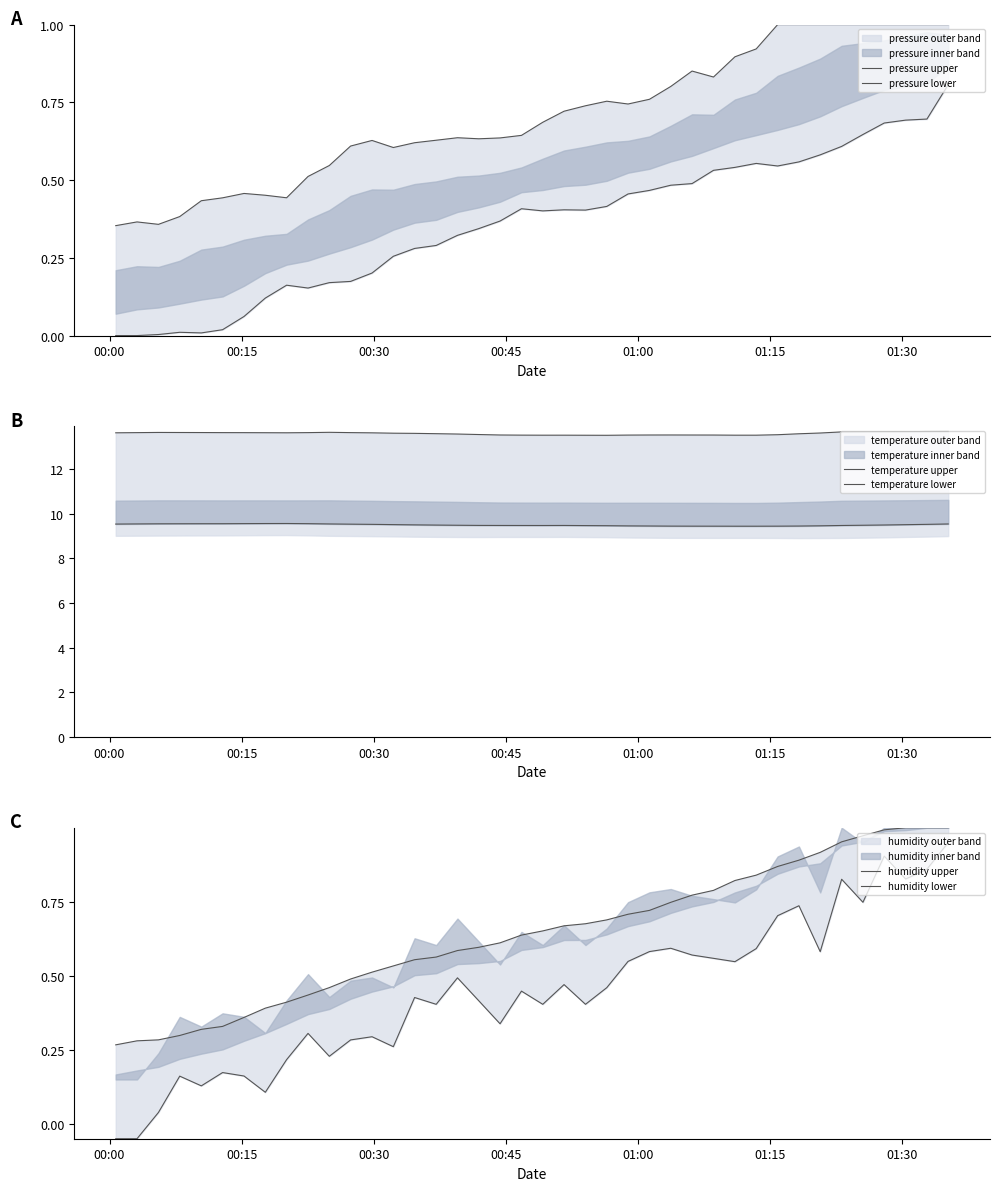

Reading left to right, list all the values displayed in this chart.

pressure upper: 0.4	0.4	0.4	0.4	0.4	0.4	0.5	0.5	0.4	0.5	0.5	0.6	0.6	0.6	0.6	0.6	0.6	0.6	0.6	0.6	0.7	0.7	0.7	0.8	0.7	0.8	0.8	0.9	0.8	0.9	0.9	1.0	1.0	1.0	1.0	1.0	1.0	1.0	1.0	1.0
pressure lower: 0.0	0.0	0.0	0.0	0.0	0.0	0.1	0.1	0.2	0.2	0.2	0.2	0.2	0.3	0.3	0.3	0.3	0.3	0.4	0.4	0.4	0.4	0.4	0.4	0.5	0.5	0.5	0.5	0.5	0.5	0.6	0.5	0.6	0.6	0.6	0.6	0.7	0.7	0.7	0.8
temperature upper: 13.6	13.6	13.6	13.6	13.6	13.6	13.6	13.6	13.6	13.6	13.6	13.6	13.6	13.6	13.6	13.6	13.6	13.5	13.5	13.5	13.5	13.5	13.5	13.5	13.5	13.5	13.5	13.5	13.5	13.5	13.5	13.5	13.6	13.6	13.7	13.7	13.7	13.7	13.7	13.7
temperature lower: 9.5	9.5	9.5	9.5	9.5	9.6	9.6	9.6	9.6	9.6	9.5	9.5	9.5	9.5	9.5	9.5	9.5	9.5	9.5	9.5	9.5	9.5	9.5	9.5	9.5	9.4	9.4	9.4	9.4	9.4	9.4	9.4	9.4	9.5	9.5	9.5	9.5	9.5	9.5	9.5
humidity upper: 0.3	0.3	0.3	0.3	0.3	0.3	0.4	0.4	0.4	0.4	0.5	0.5	0.5	0.5	0.6	0.6	0.6	0.6	0.6	0.6	0.7	0.7	0.7	0.7	0.7	0.7	0.7	0.8	0.8	0.8	0.8	0.9	0.9	0.9	1.0	1.0	1.0	1.0	1.0	1.0
humidity lower: -0.1	-0.1	0.0	0.2	0.1	0.2	0.2	0.1	0.2	0.3	0.2	0.3	0.3	0.3	0.4	0.4	0.5	0.4	0.3	0.4	0.4	0.5	0.4	0.5	0.5	0.6	0.6	0.6	0.6	0.5	0.6	0.7	0.7	0.6	0.8	0.7	0.9	0.8	0.9	0.9